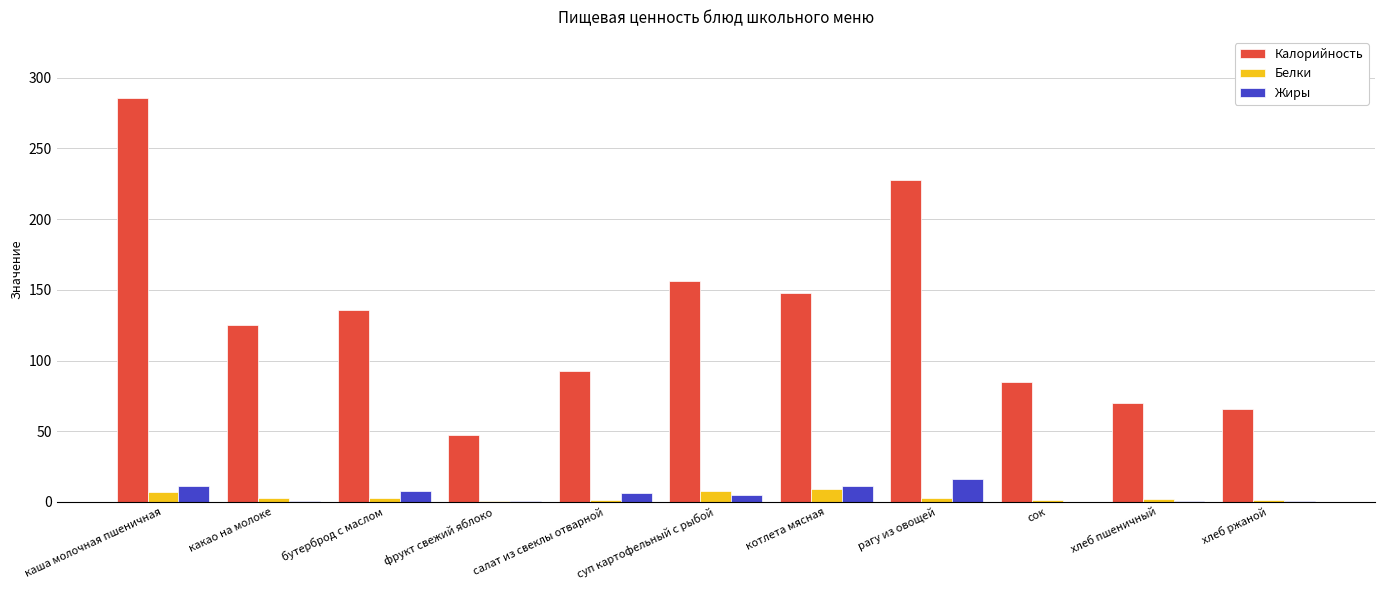

What is the sum of all Калорийность values?

1439.1